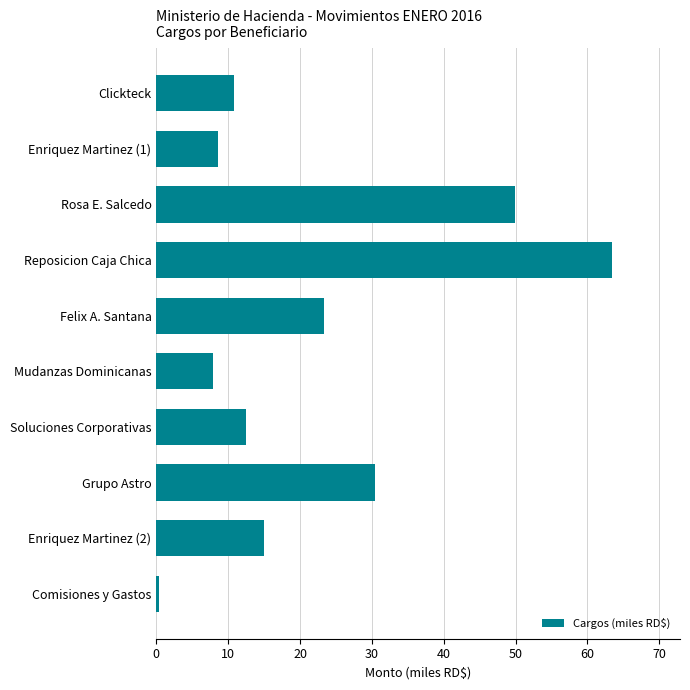

Is it true that the value at Mudanzas Dominicanas is 4.9?

False